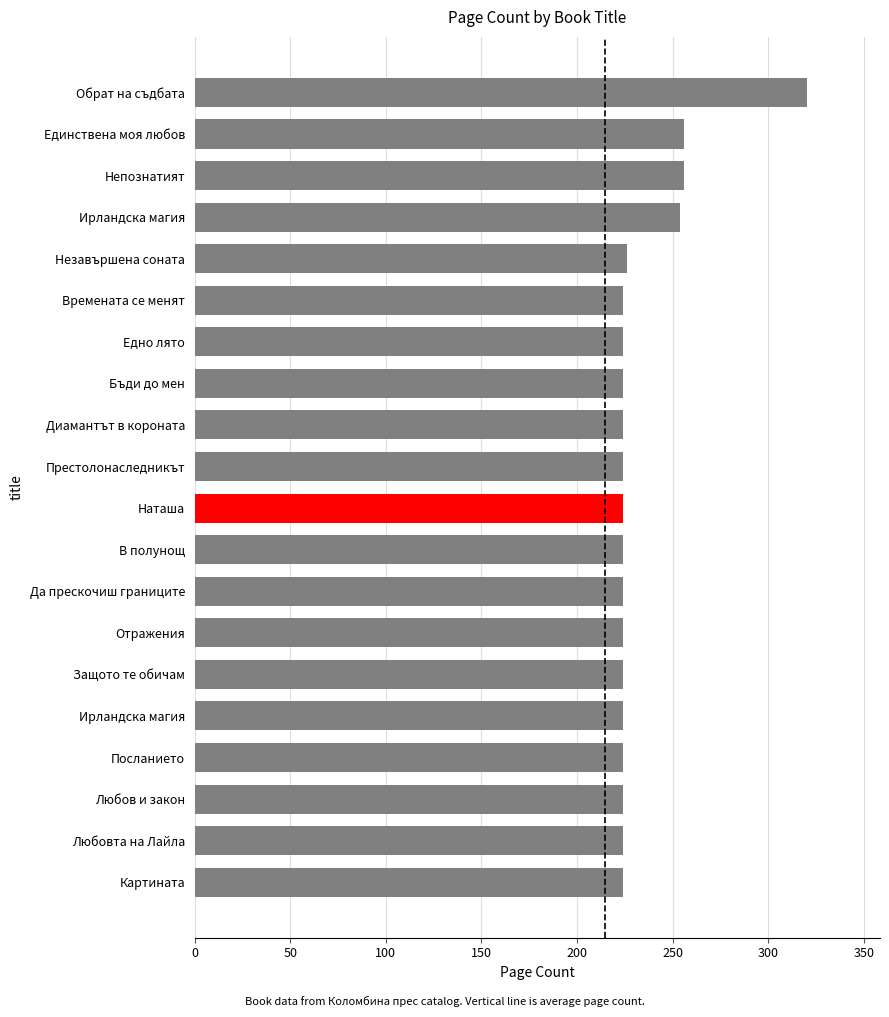

What is the greatest value displayed?

320